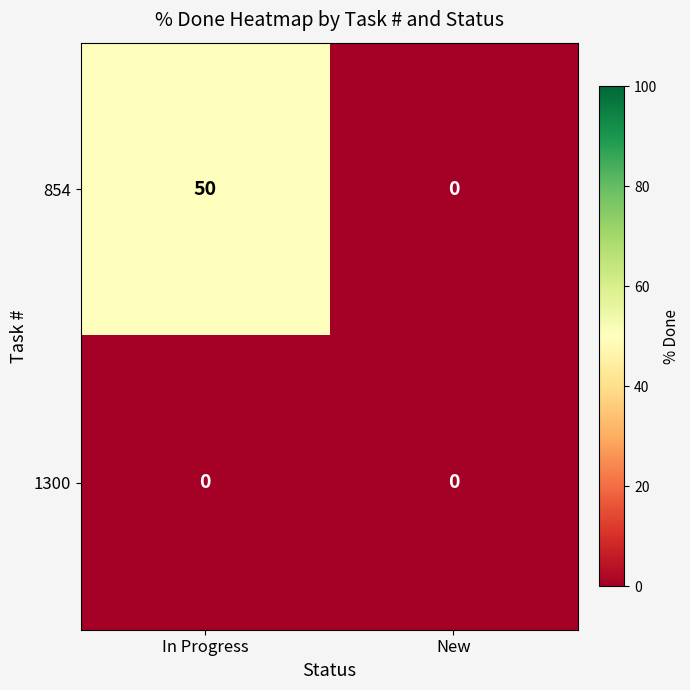

Count the number of data series in this chart.

2